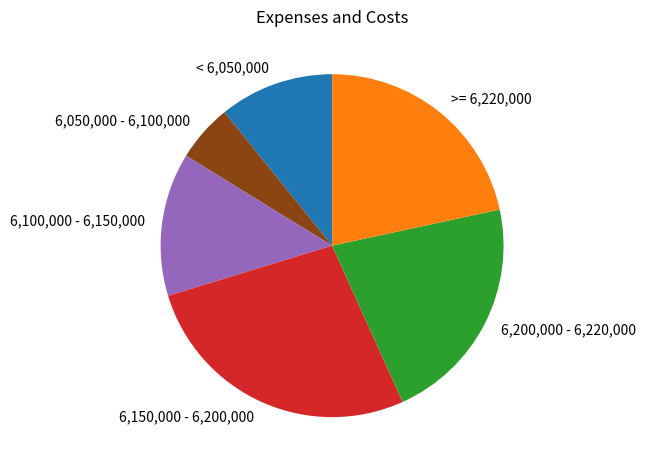

Which slice is the smallest?

6,050,000 - 6,100,000